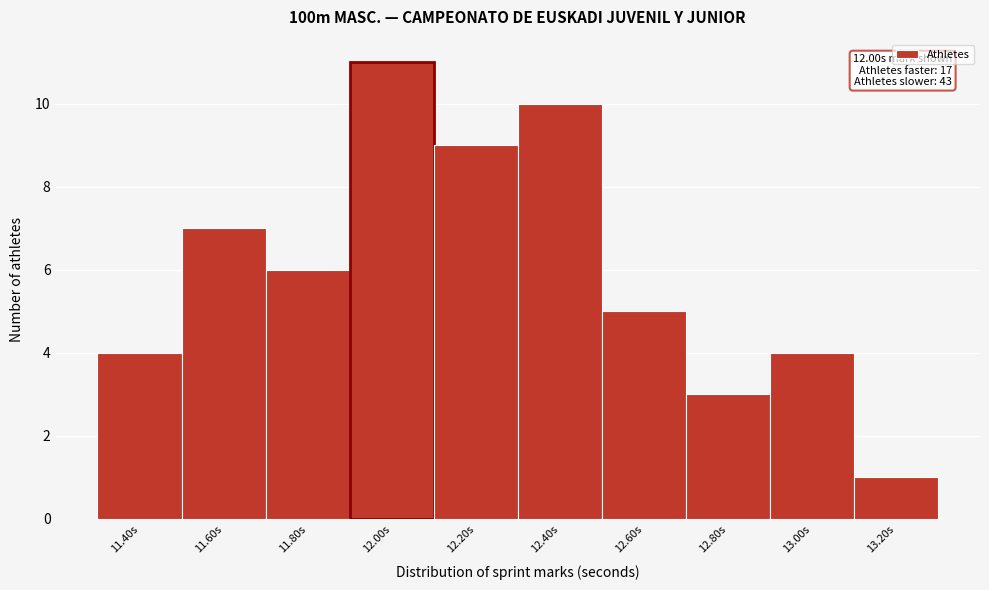

Reading left to right, extract all data points from this chart.

11.40s=4	11.60s=7	11.80s=6	12.00s=11	12.20s=9	12.40s=10	12.60s=5	12.80s=3	13.00s=4	13.20s=1